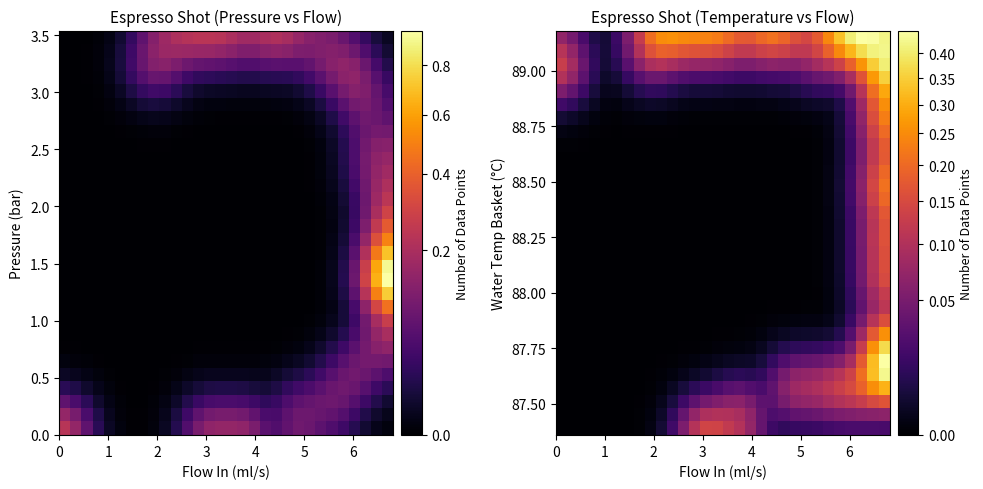

What is the greatest value displayed?

0.4